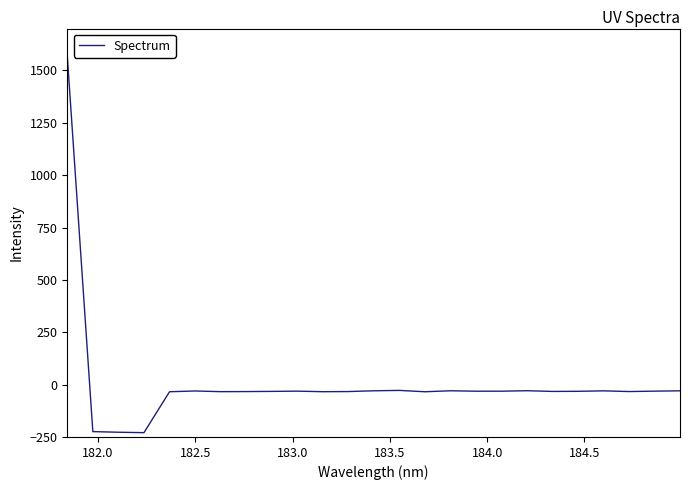

What is the difference between the maximum and minimum values?

1799.5